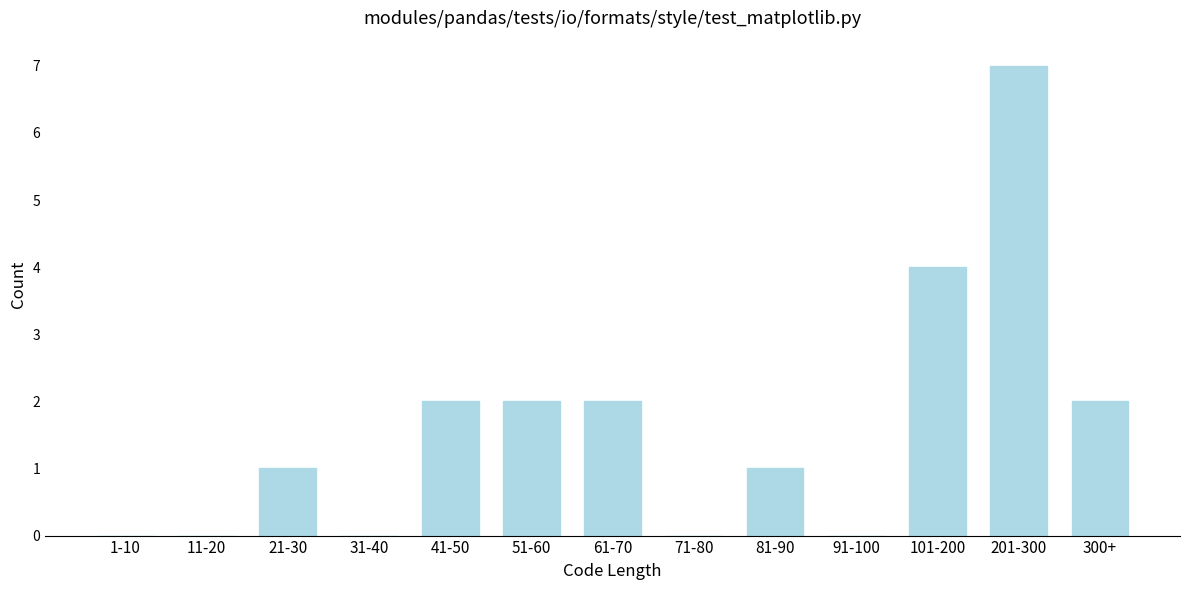

Reading left to right, list all the values displayed in this chart.

1-10=0	11-20=0	21-30=1	31-40=0	41-50=2	51-60=2	61-70=2	71-80=0	81-90=1	91-100=0	101-200=4	201-300=7	300+=2